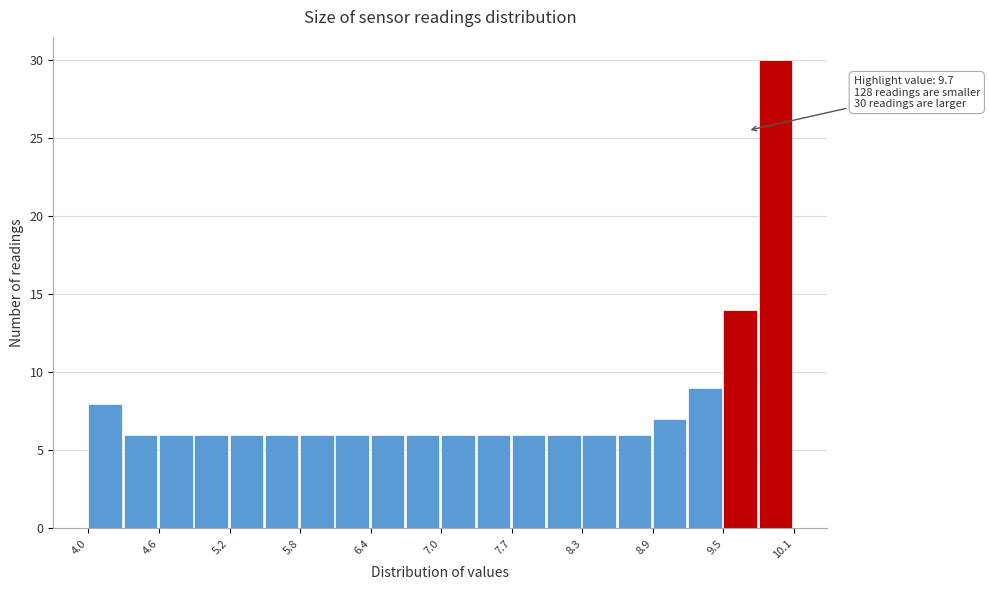

Read against the x-axis, roughly where is the centre of the tallest bar?

9.9